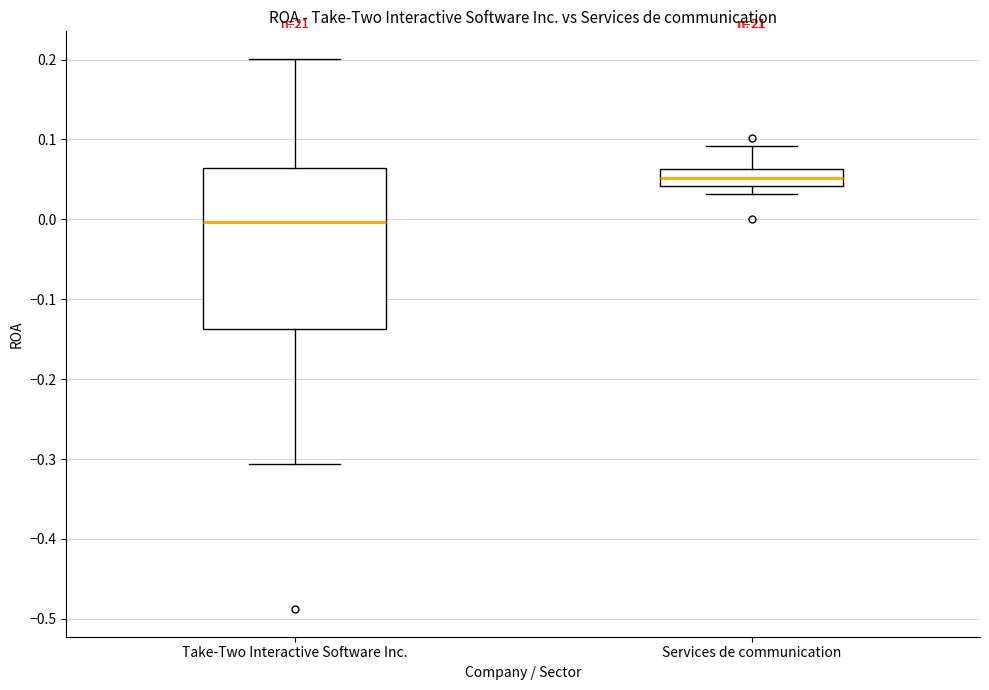

Where does the lower whisker of the box for Take-Two Interactive Software Inc. end on the y-axis? The values are not printed on the chart, so give them approximately, as read against the axis.

-0.31